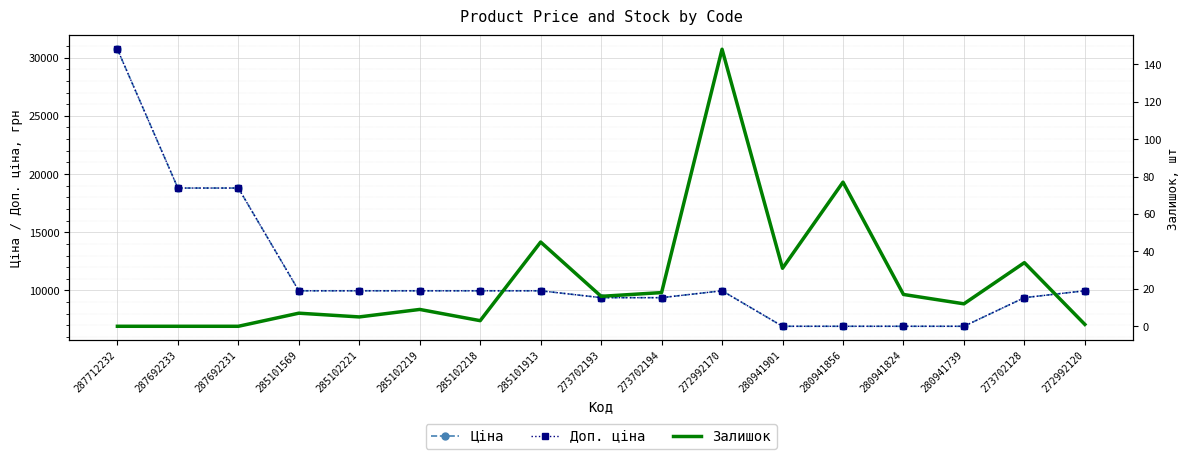

Which series has the largest total across all categories?

Ціна